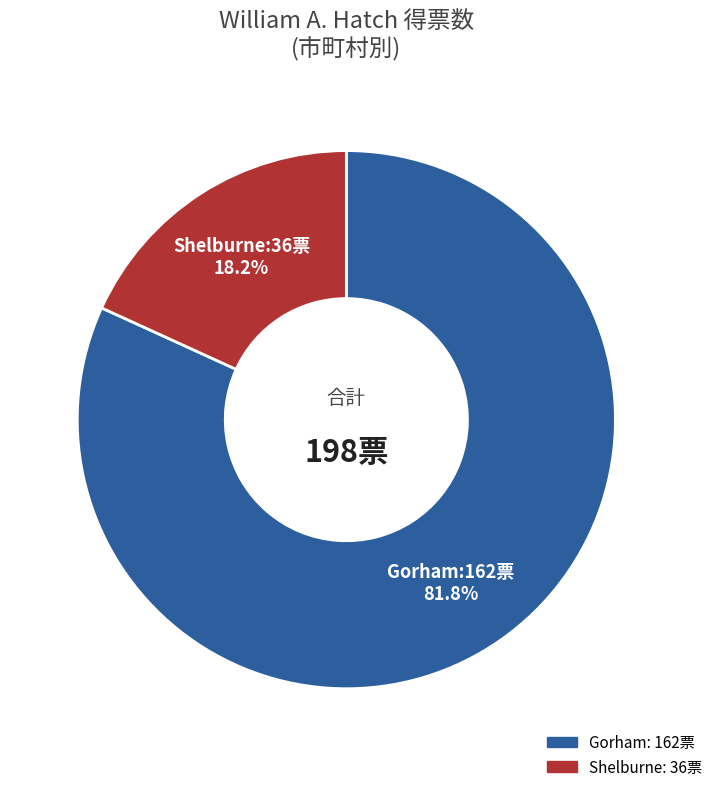

What is the smallest slice in the pie chart?

Shelburne